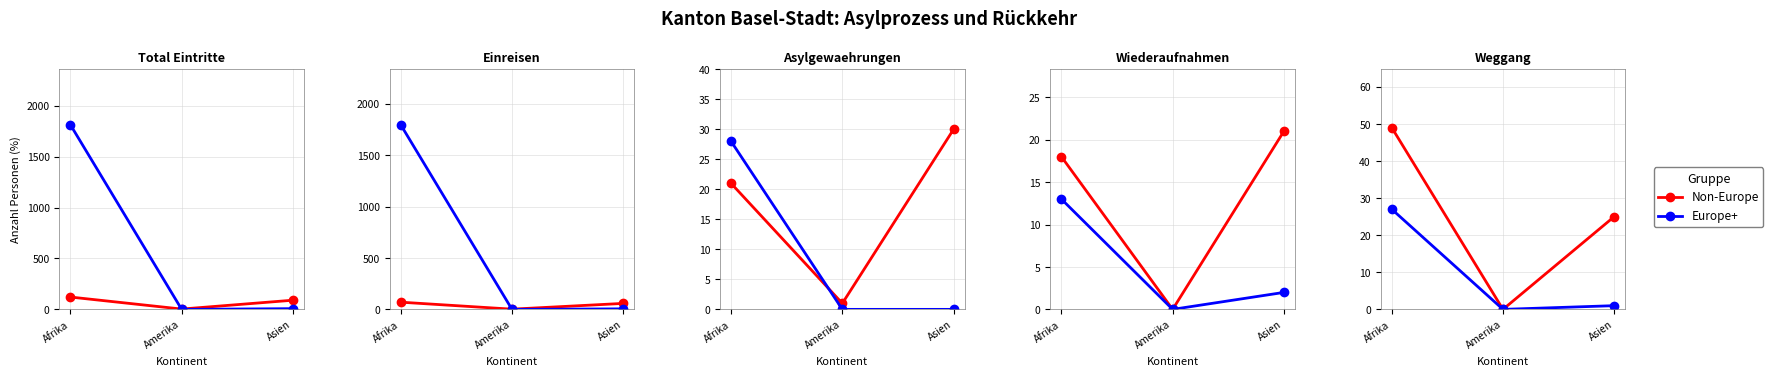

What are all the series names shown in the legend?

Non-Europe, Europe+